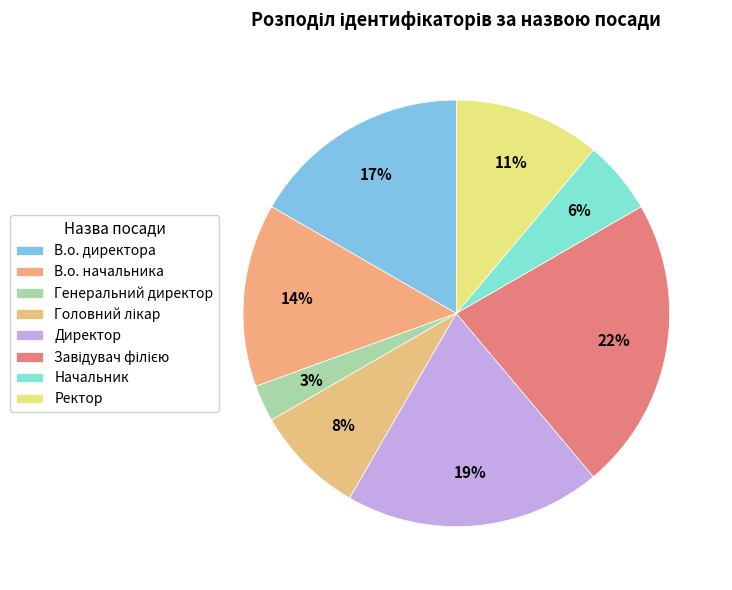

Count the number of slices in the pie.

8